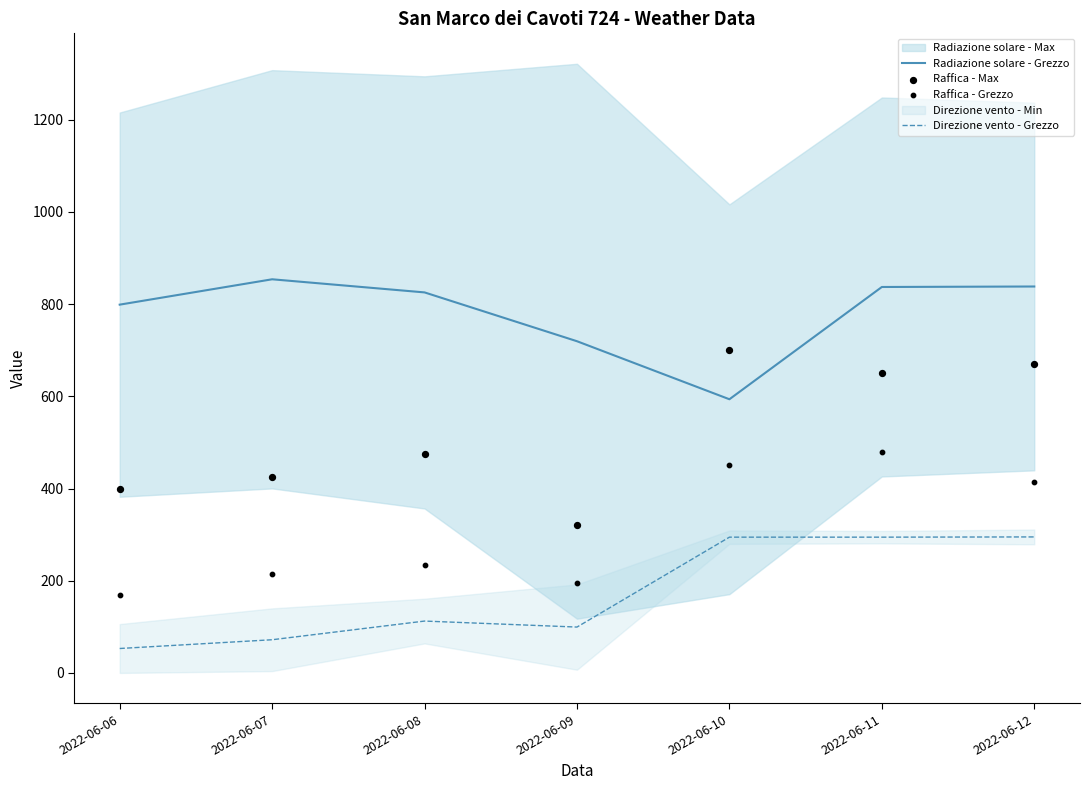

Which series contains the highest Y value?

Radiazione solare - Grezzo